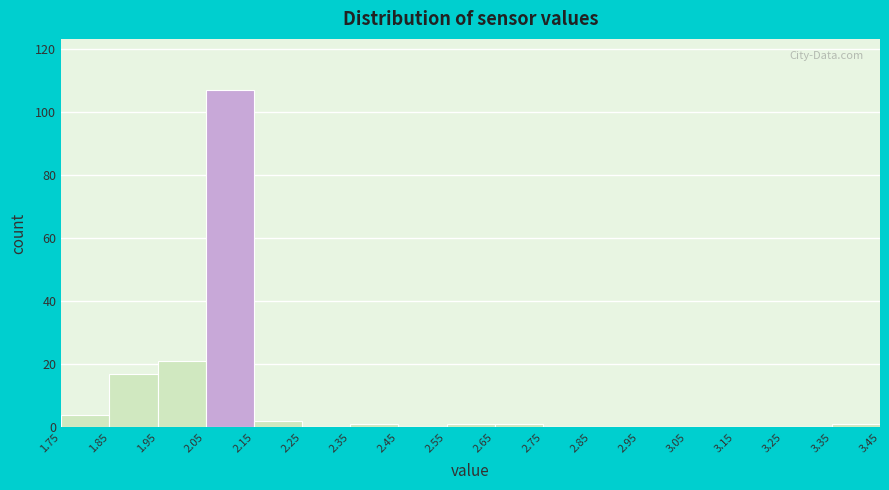

How tall is the bar that spans 1.75 to 1.85 on the x-axis? The values are not printed on the chart, so give them approximately, as read against the axis.

4